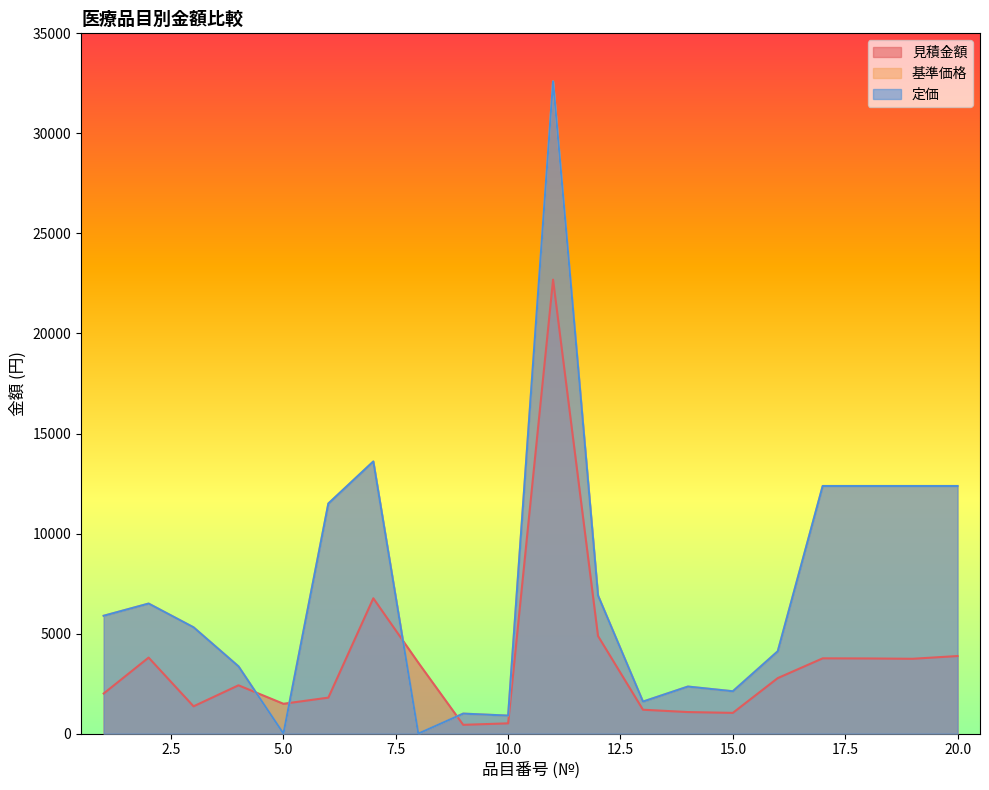

What is the maximum value shown in the chart?

32600